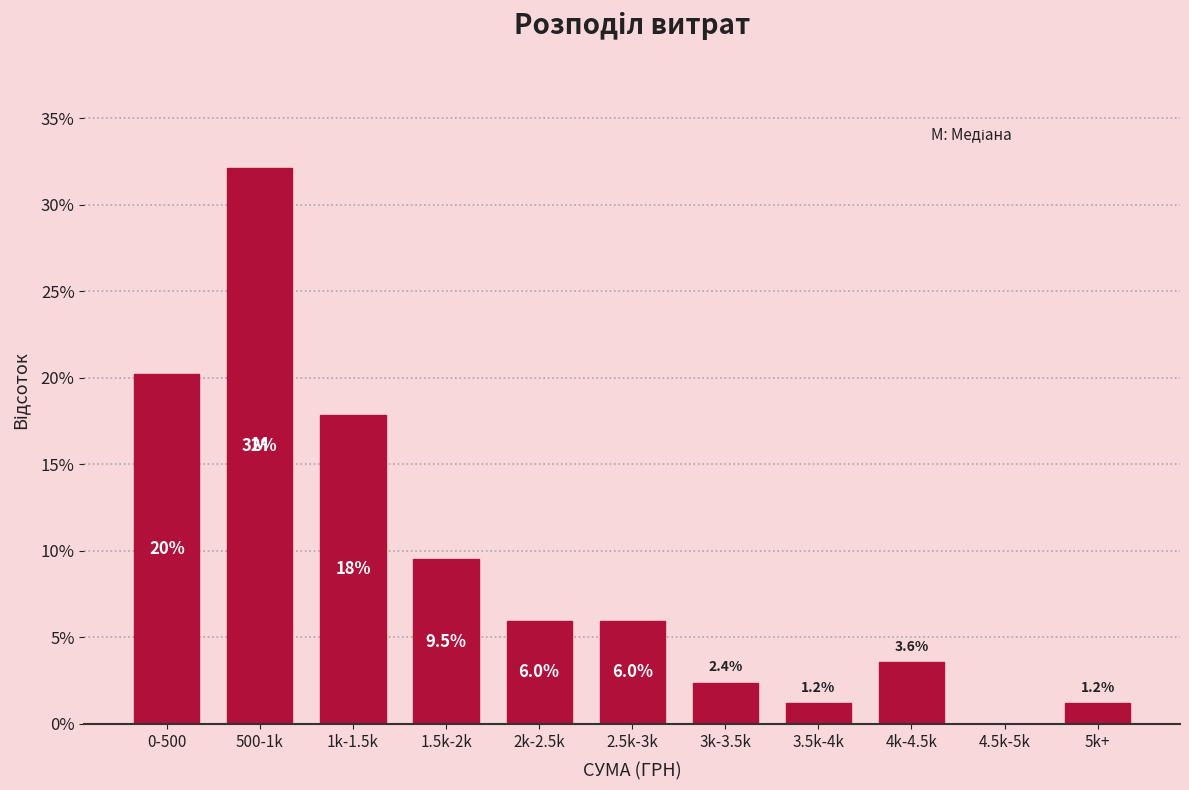

Reading left to right, list all the values displayed in this chart.

0-500=20.2	500-1k=32.1	1k-1.5k=17.9	1.5k-2k=9.5	2k-2.5k=6.0	2.5k-3k=6.0	3k-3.5k=2.4	3.5k-4k=1.2	4k-4.5k=3.6	4.5k-5k=0.0	5k+=1.2